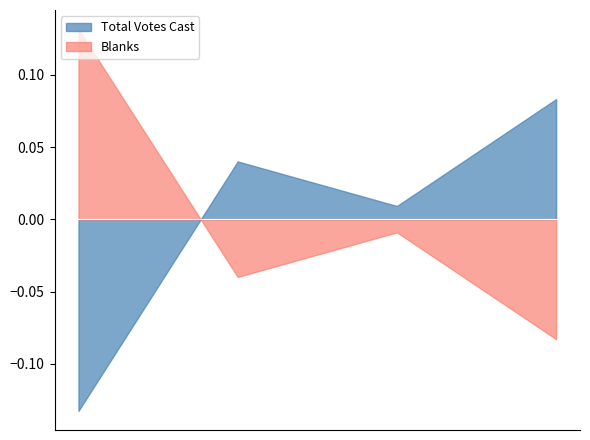

List the series in order of their peak value, lowest first.

Total Votes Cast, Blanks